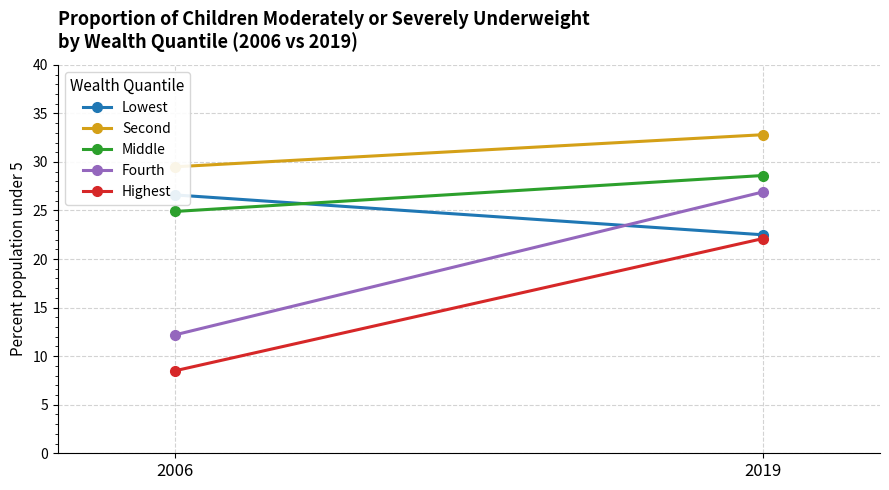

What is the value of the Highest point at the 1st from the left?

8.5